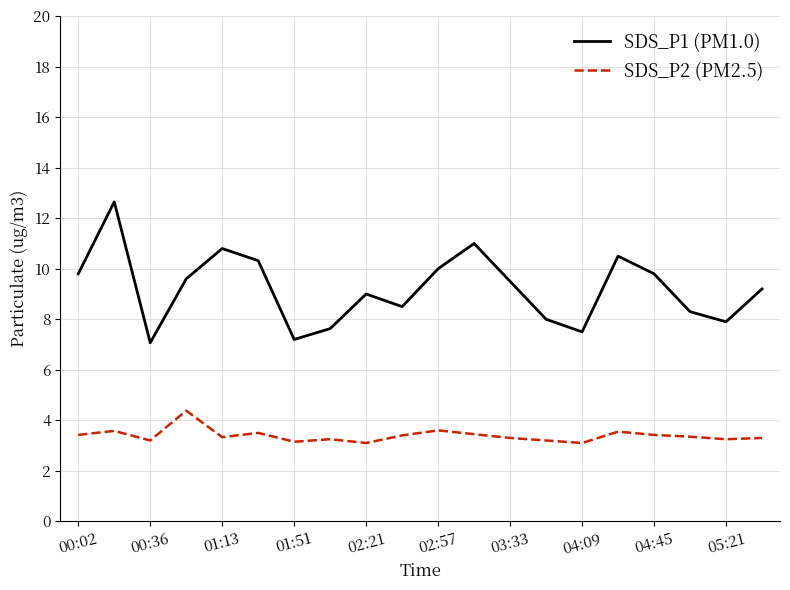

Which series has the widest spread of values?

SDS_P1 (PM1.0)